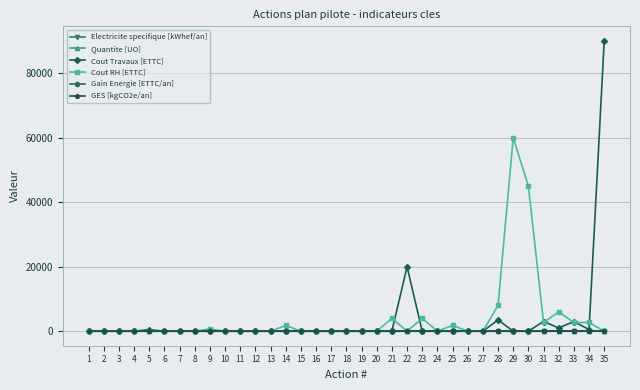

What is the average value of the Quantite [UO] series?

1.5